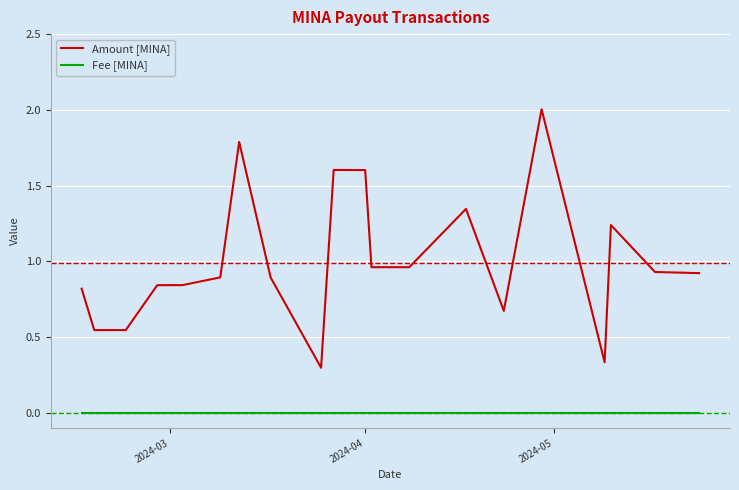

What is the maximum value shown in the chart?

2.0